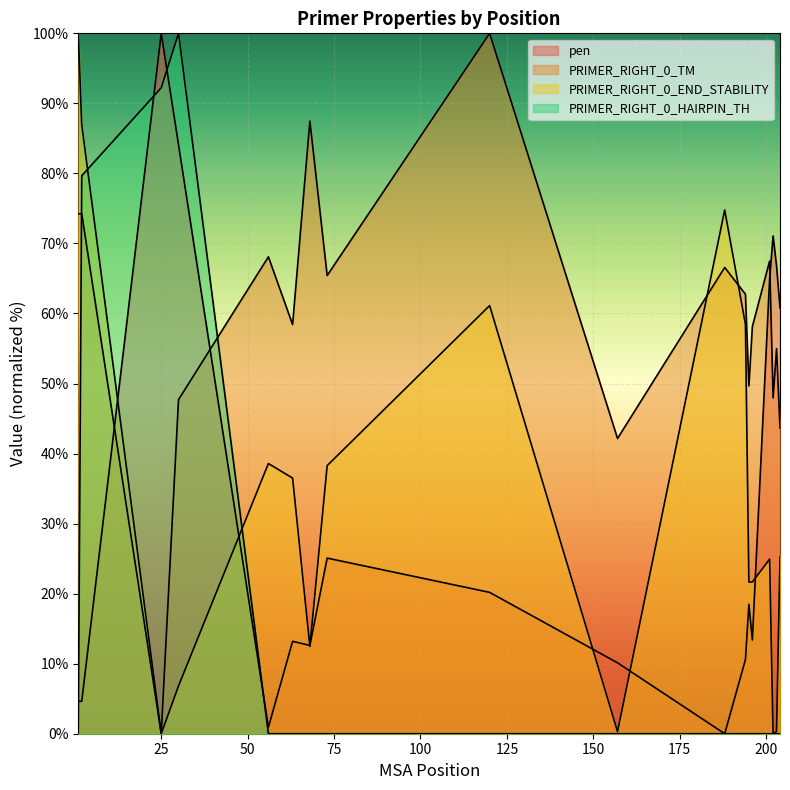

True or false: pen has a value of 5.5 at 63.

False